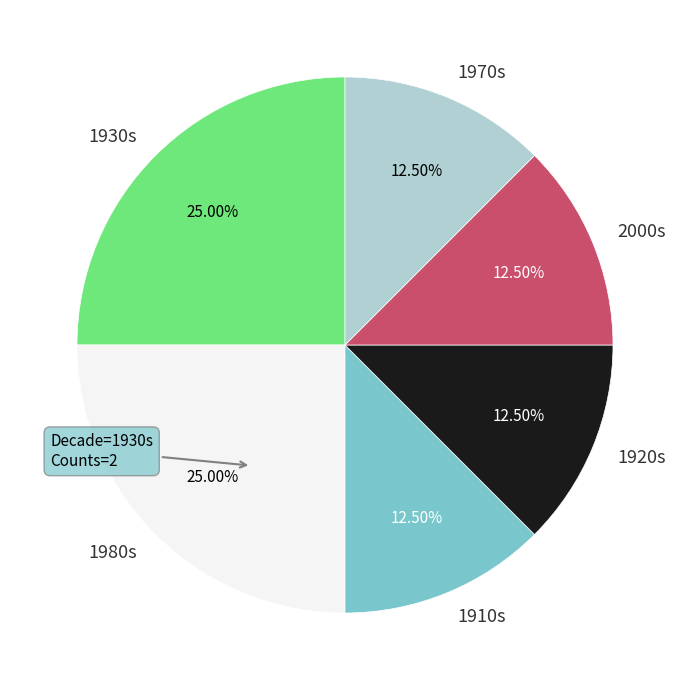

How many segments does this pie chart have?

6